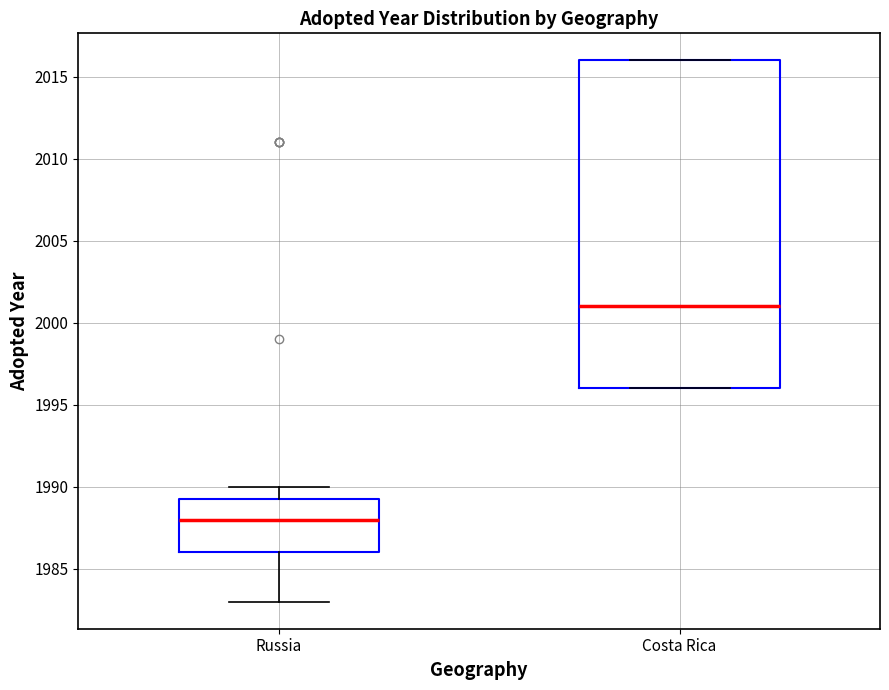

Comparing the boxes themselves (not the whiskers), which one is the tallest?

Costa Rica